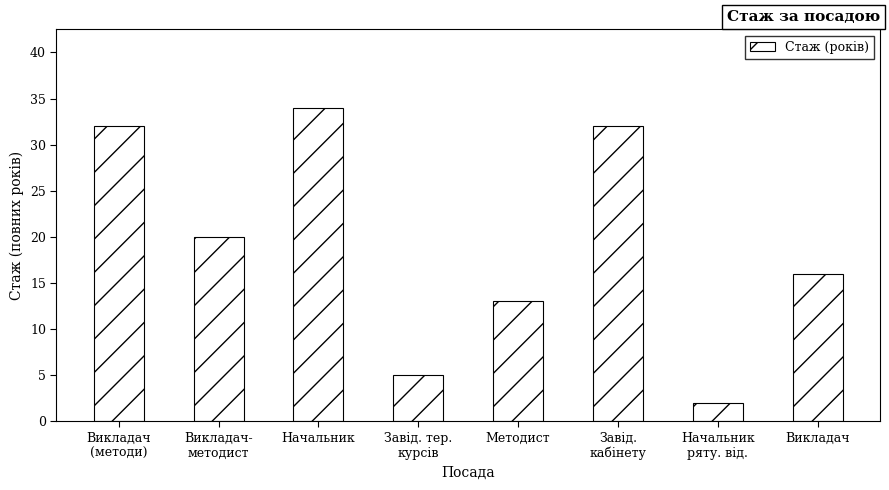

What is the greatest value displayed?

34